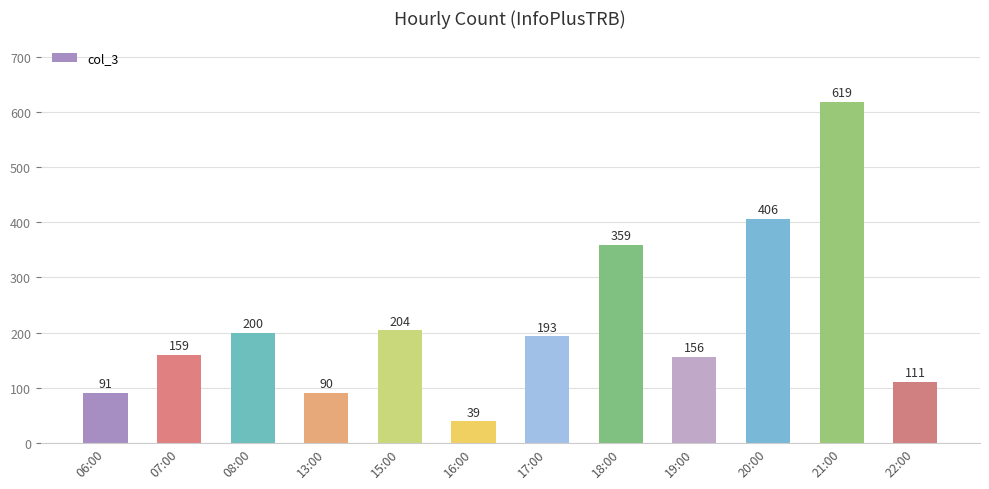

How many series are shown in this chart?

1